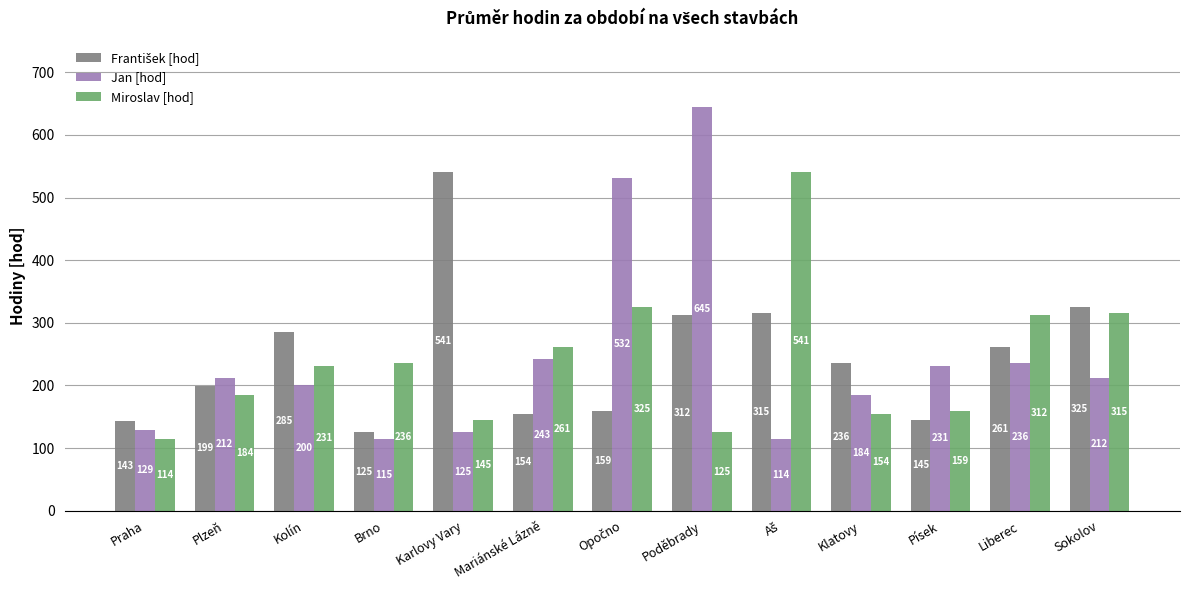

What is the spread (max minus min) of values at Praha?

29